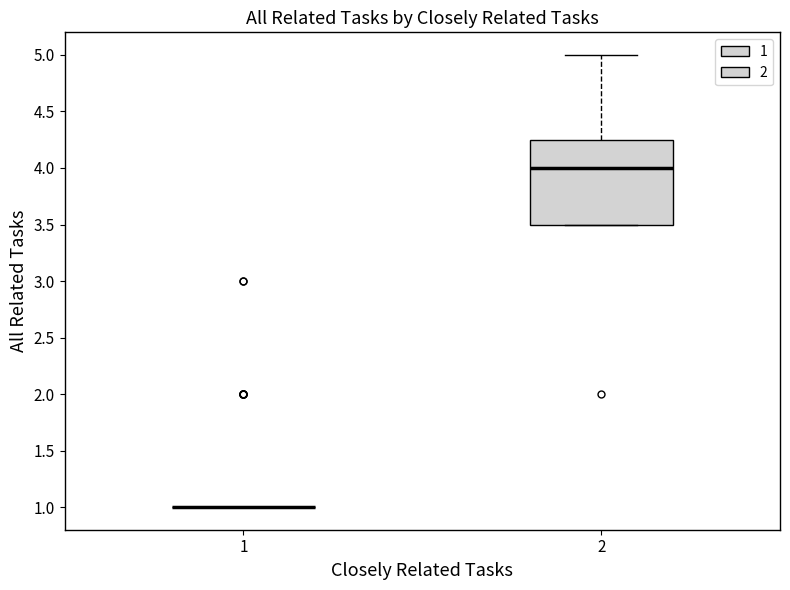

Reading left to right, transcribe this box plot: for each box, give where its median line is, the range the box spans, and where its two whiskers end, as read against the y-axis. The values are not printed on the chart, so give them approximately, as read against the axis.

1: box collapsed to a line at 1.00, whiskers 1.00 to 1.00
2: median 4.00, box 3.50 to 4.25, whiskers 3.50 to 5.00